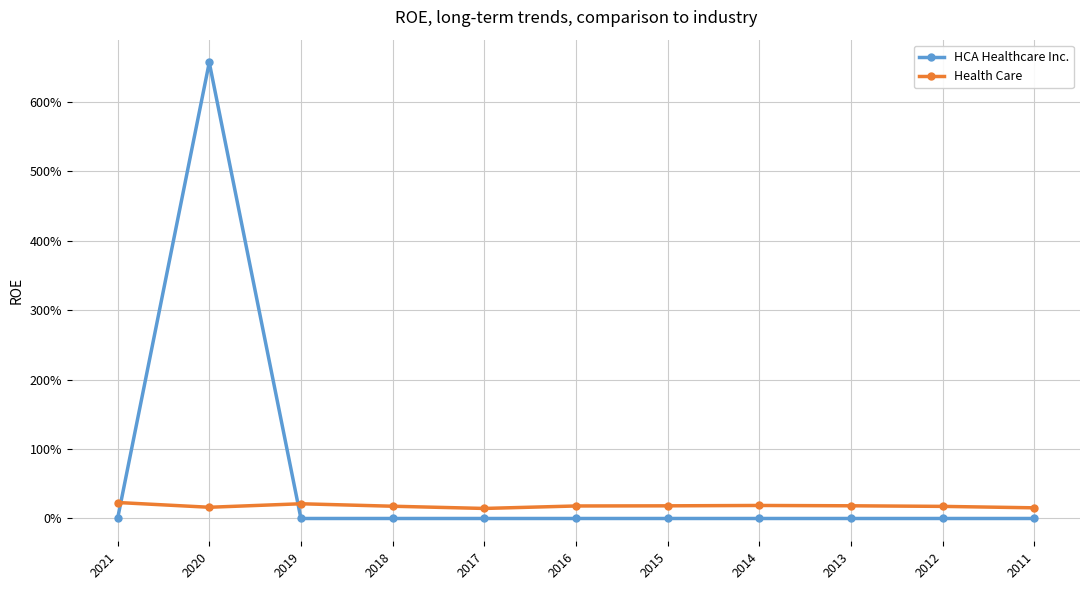

Does the chart have visible grid lines?

Yes